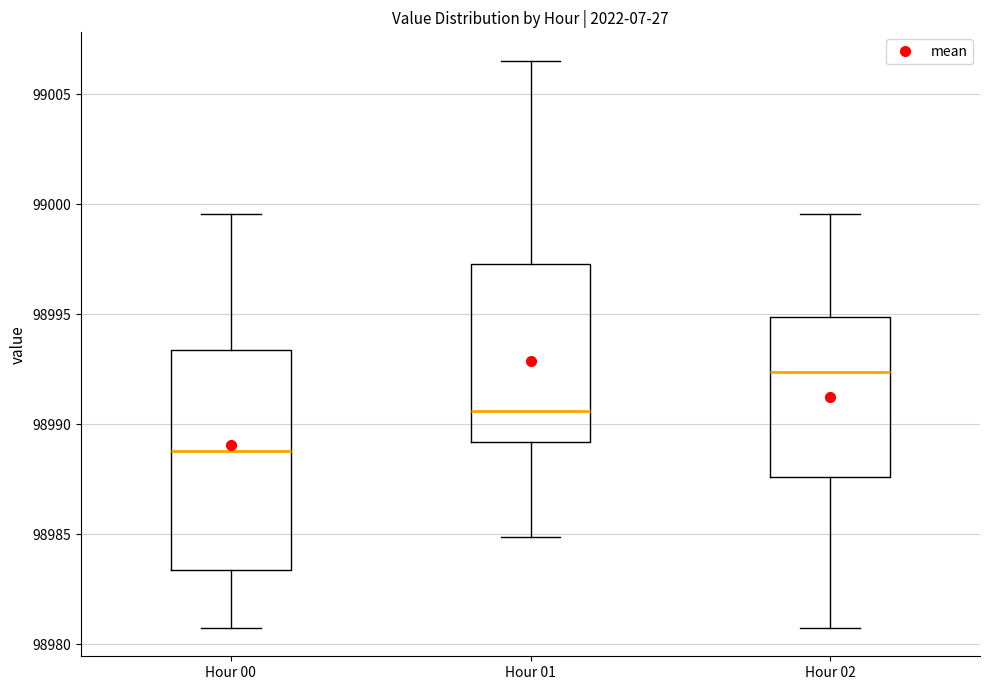

Which box's median line is the lowest?

Hour 00